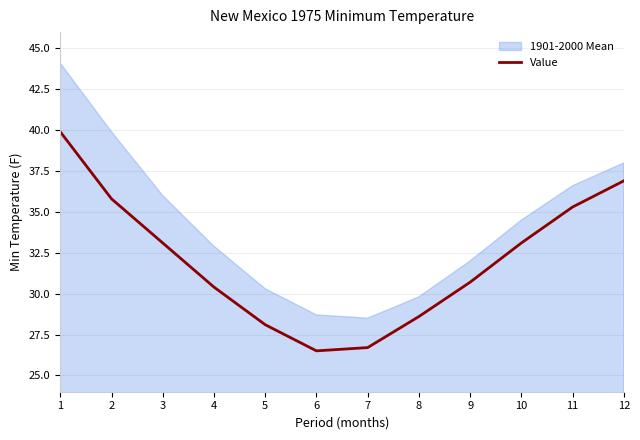

What is the difference between the Value values at 10 and 11?

2.2